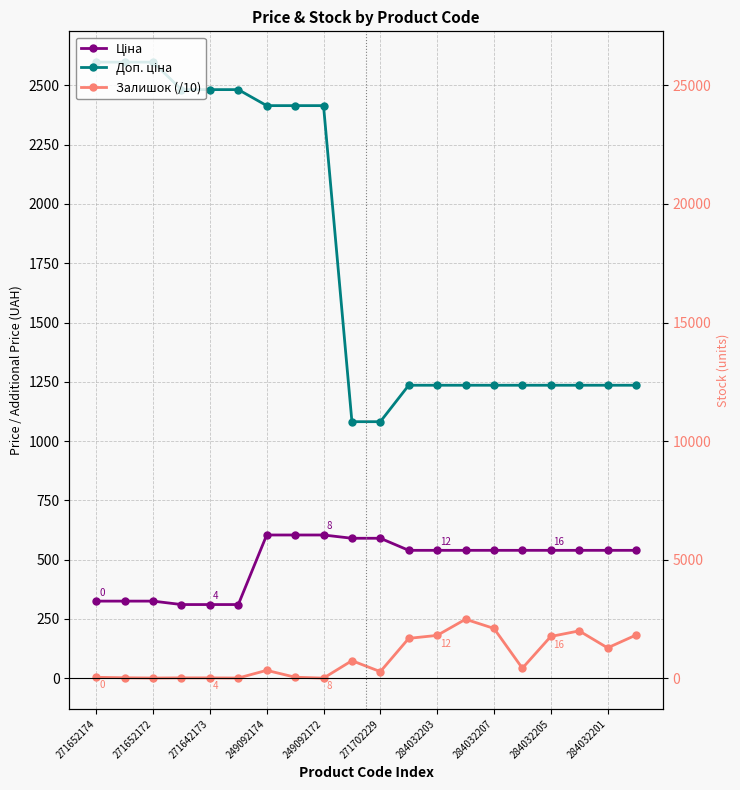

Read the Залишок (/10) value at 11.

167.7